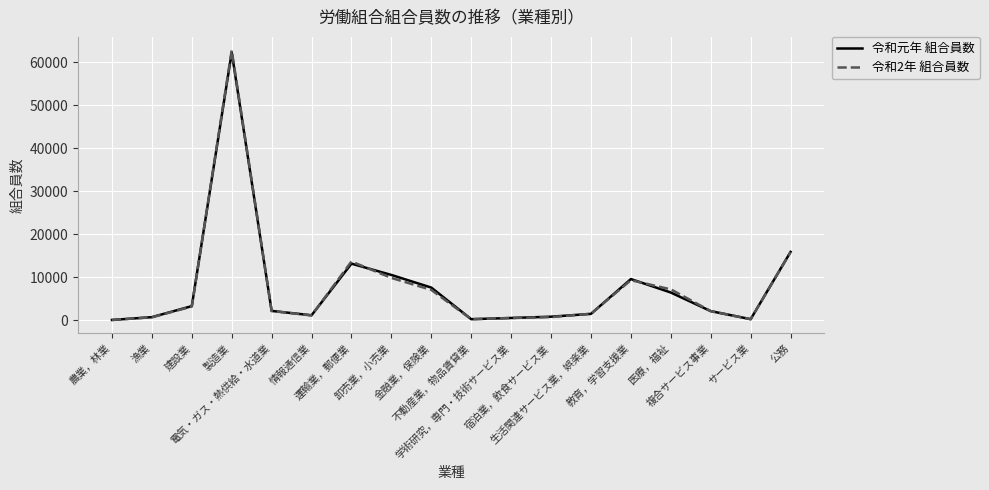

What is the difference between the 令和2年 組合員数 values at 複合サービス事業 and 情報通信業?

1005